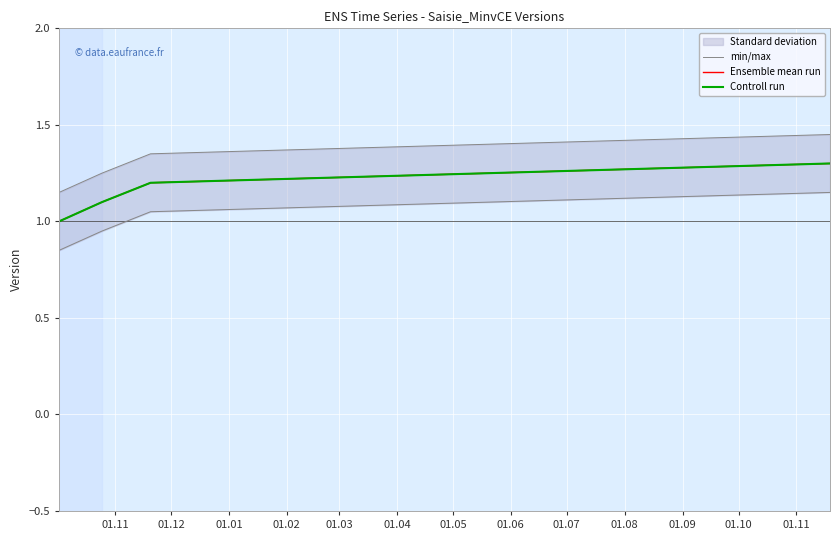

What is the lowest value of the Controll run series?

1.0